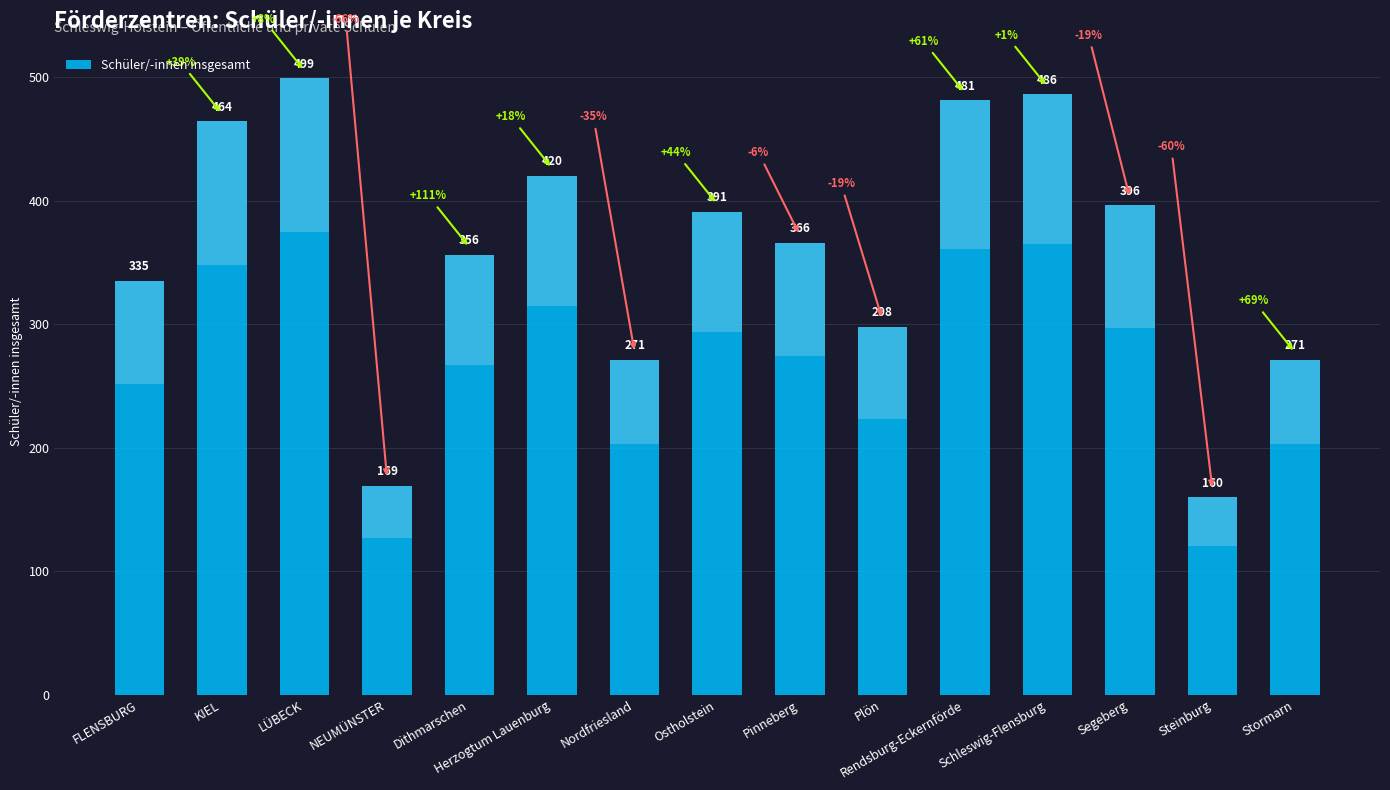

What is the change in value from Herzogtum Lauenburg to Steinburg?

-260